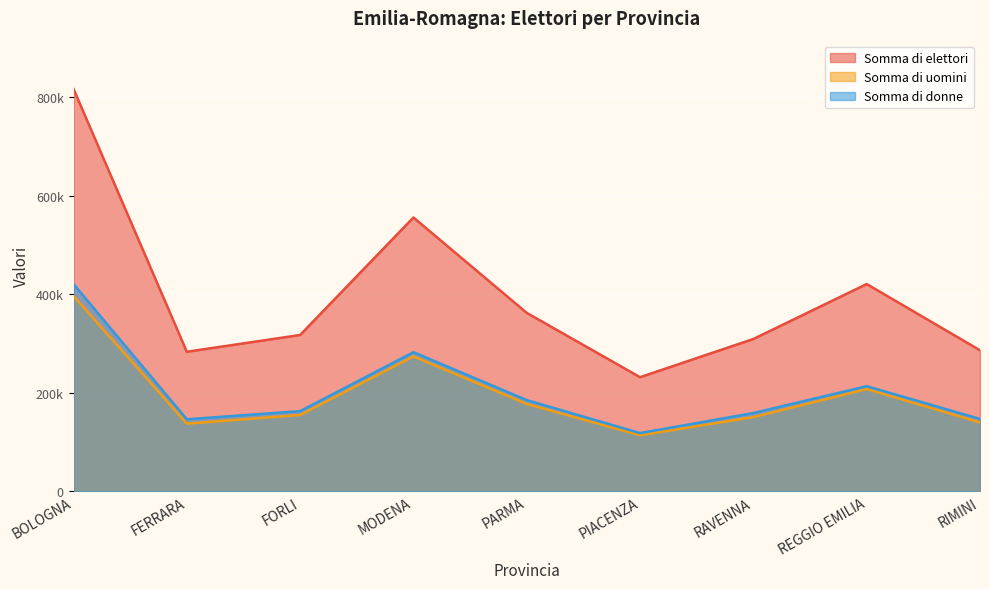

Which series has the largest total across all categories?

Somma di elettori